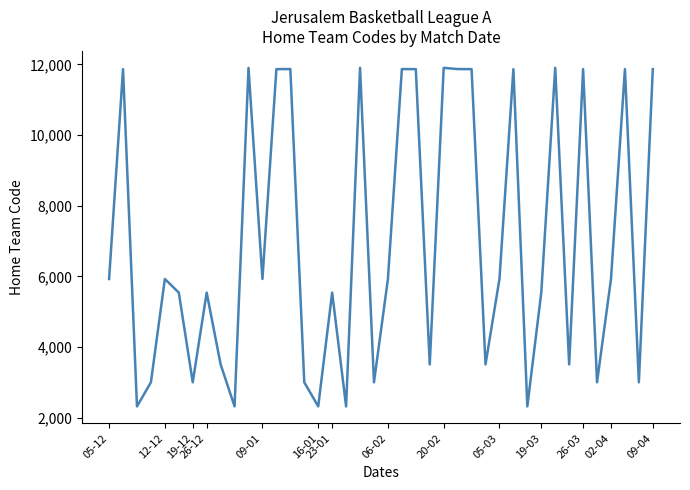

What is the maximum value shown in the chart?

11904